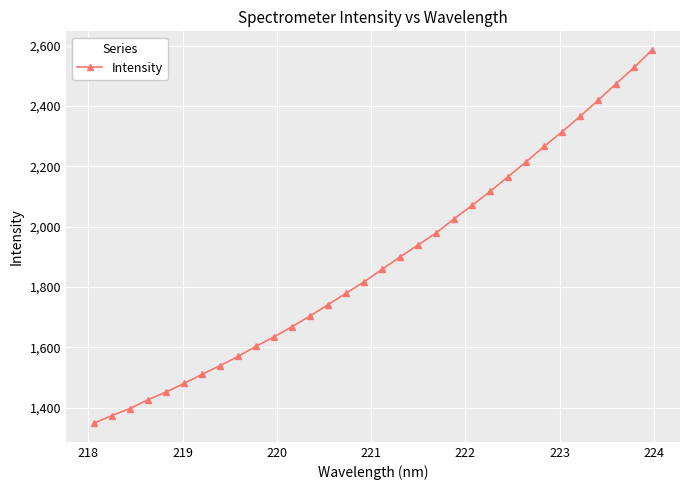

What is the value of the 31st point from the left?

2528.2